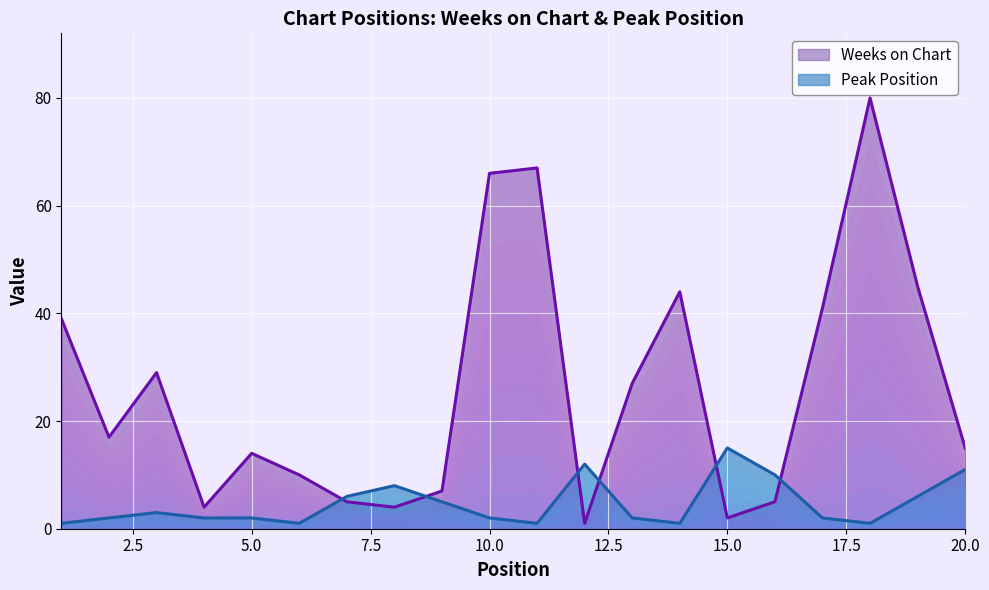

Reading left to right, list all the values displayed in this chart.

Weeks on Chart: 1=39	2=17	3=29	4=4	5=14	6=10	7=5	8=4	9=7	10=66	11=67	12=1	13=27	14=44	15=2	16=5	17=41	18=80	19=45	20=15
Peak Position: 1=1	2=2	3=3	4=2	5=2	6=1	7=6	8=8	9=5	10=2	11=1	12=12	13=2	14=1	15=15	16=10	17=2	18=1	19=6	20=11